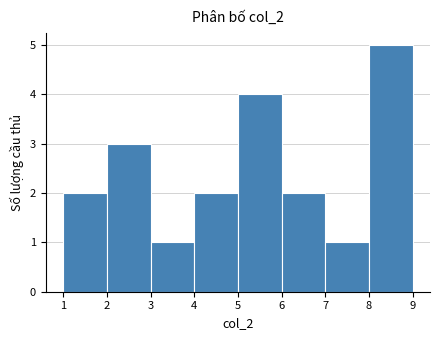

Over which range of the x-axis is the bar tallest?

8 to 9